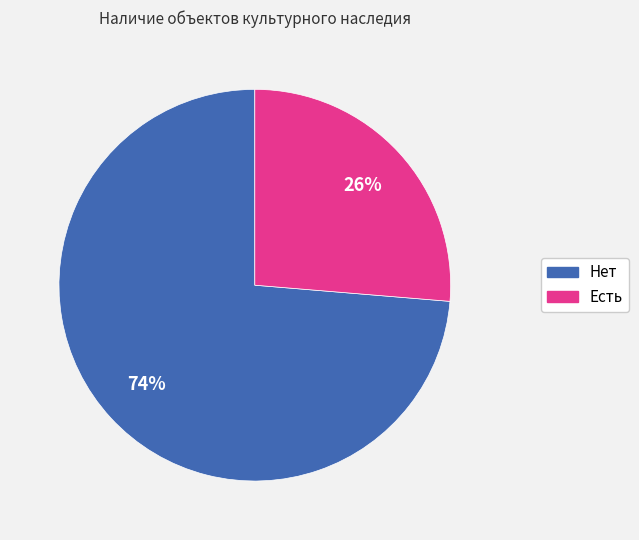

To the nearest percent, what is the combined percentage of Нет and Есть?

100%